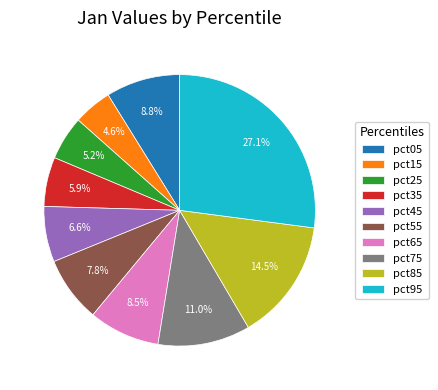

What percentage is the pct45 slice, to the nearest percent?

7%